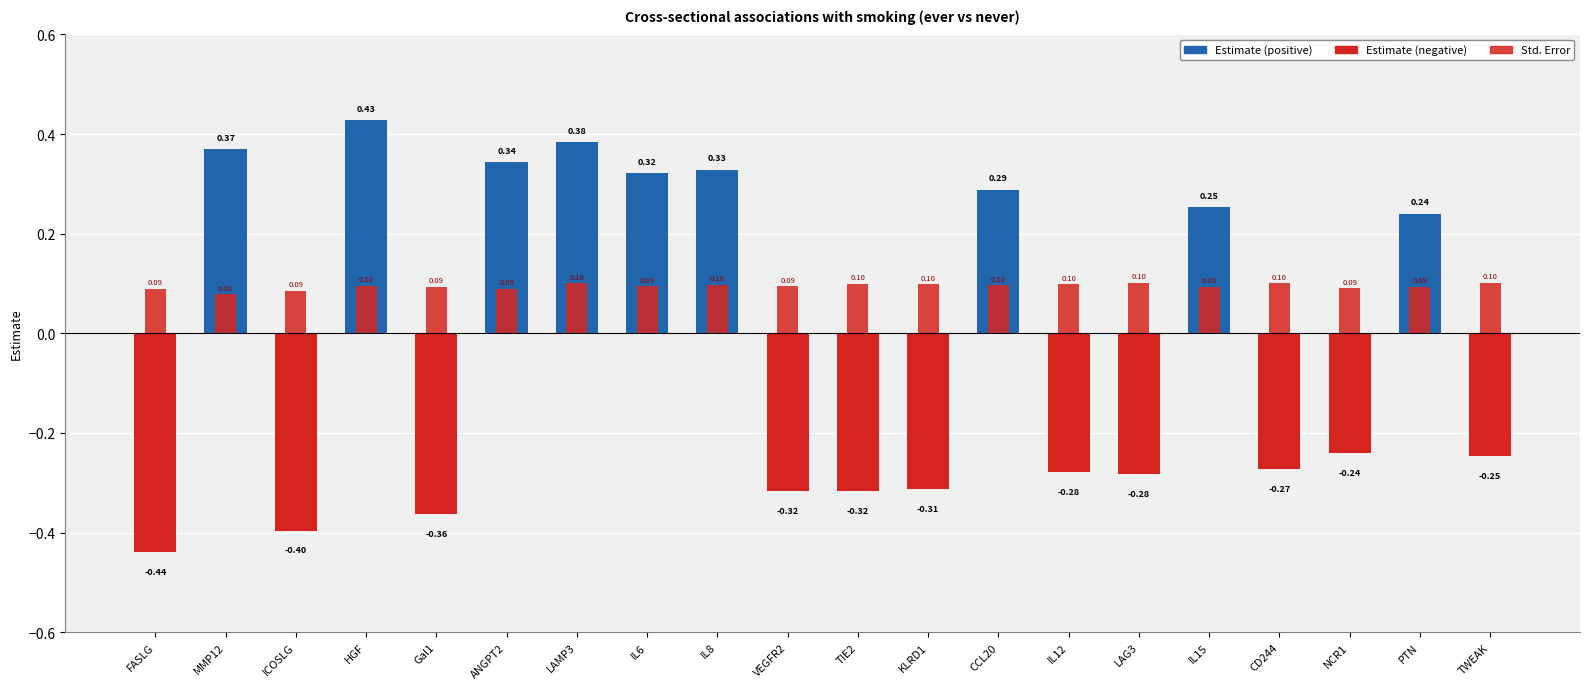

What value does the estimate series have at CCL20?

0.3